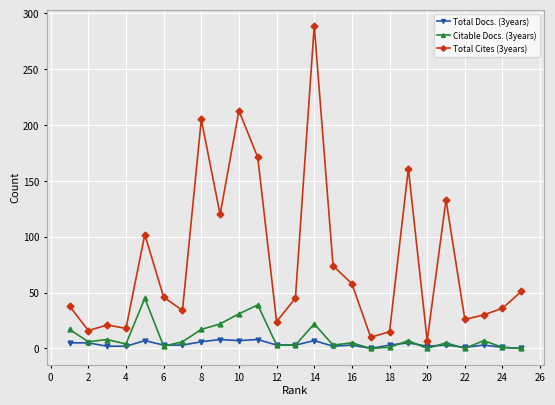

True or false: Citable Docs. (3years) and Total Cites (3years) cross at least once.

False